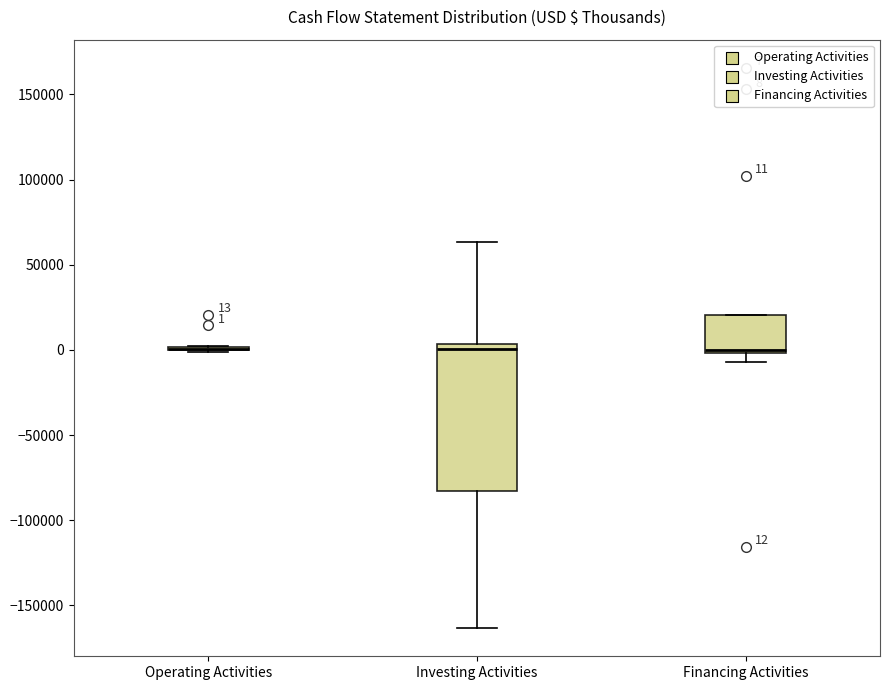

Which box is the tallest, from its lower edge to its upper edge?

Investing Activities